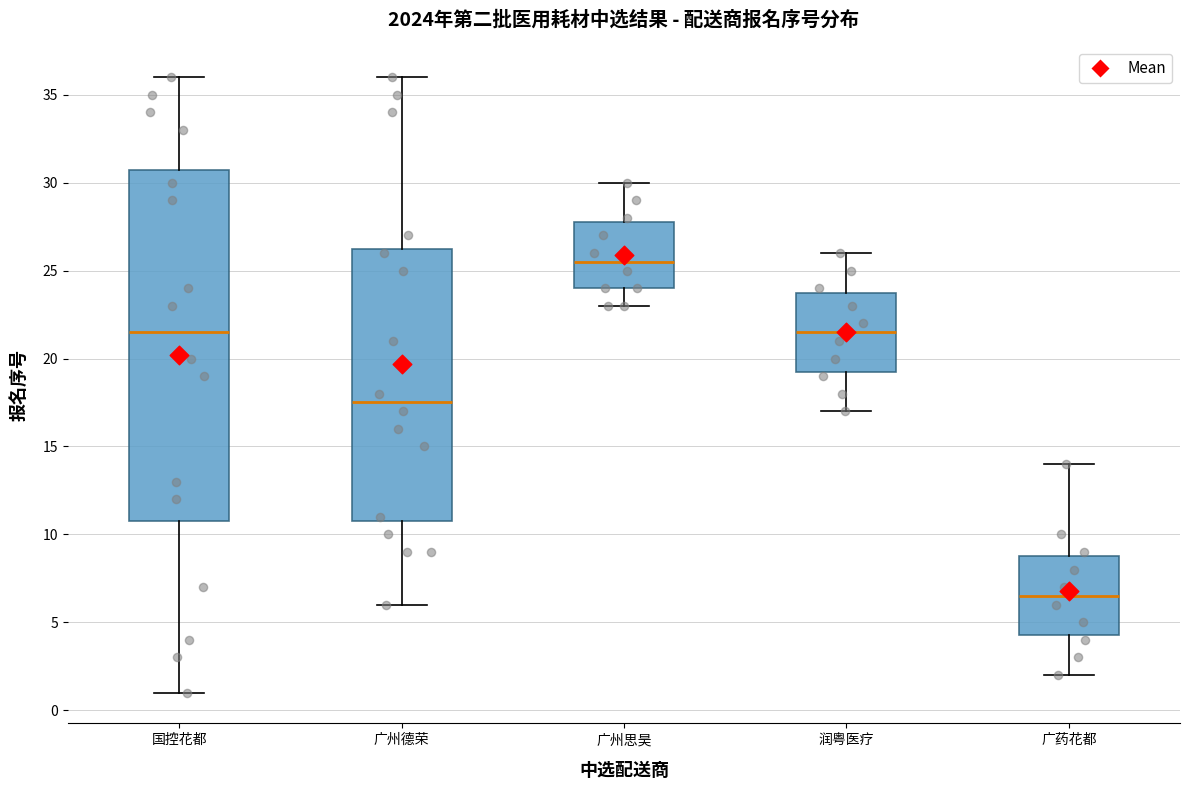

Which box's median line is the highest?

广州思昊